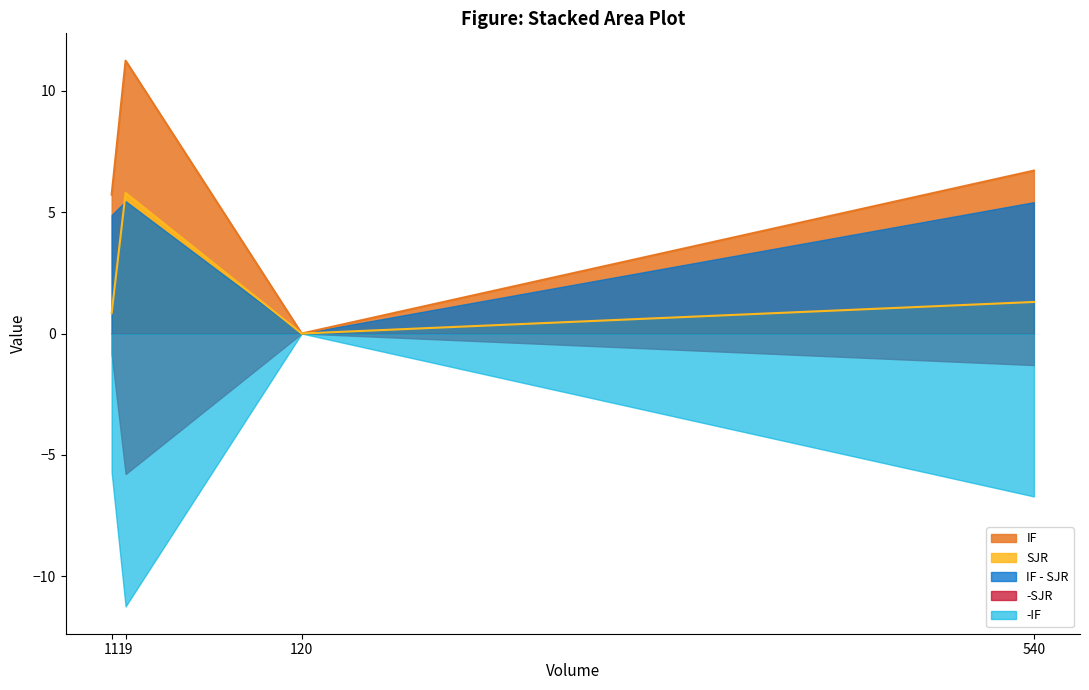

Where is the first local minimum for SJR?

120